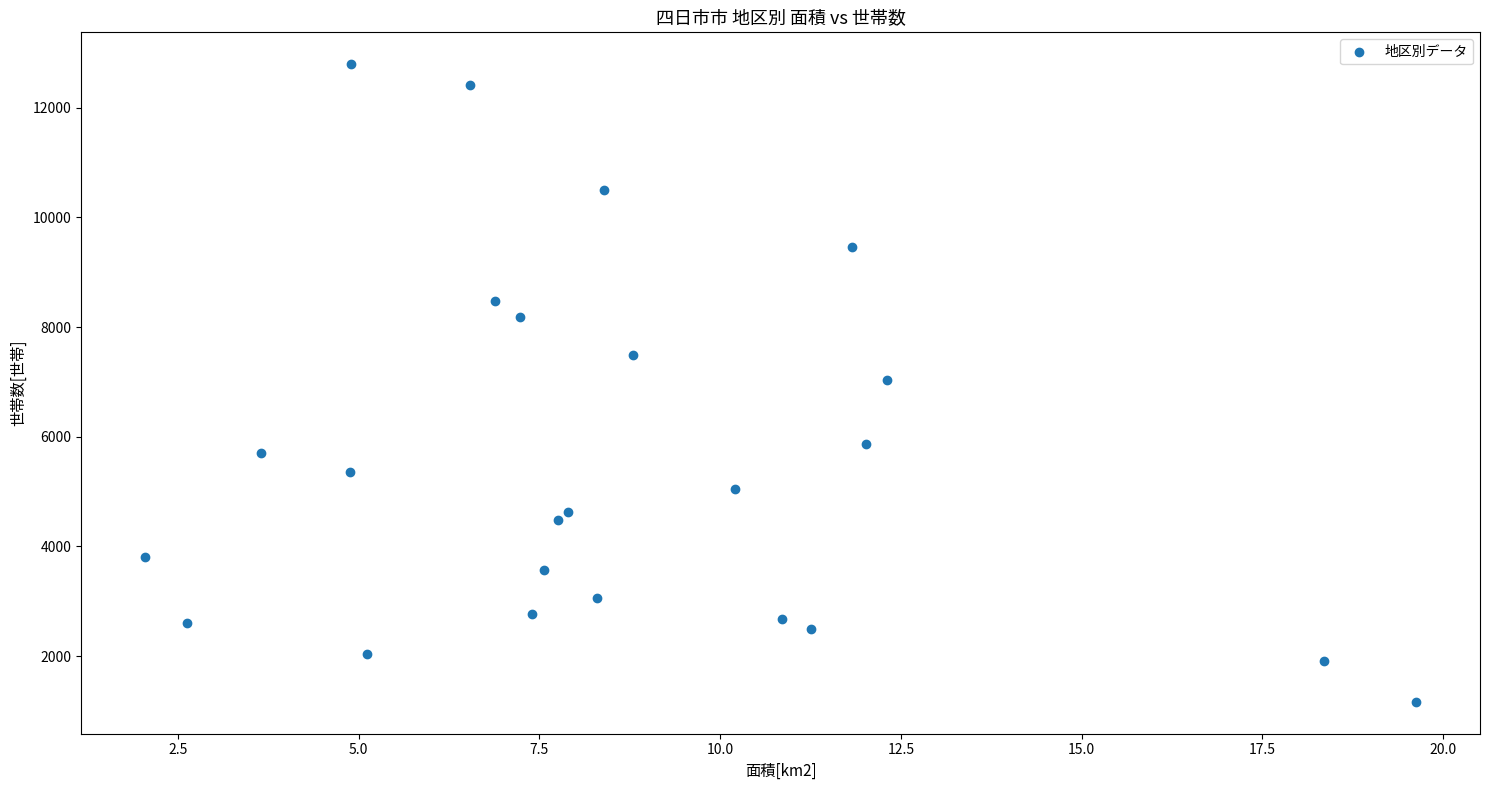

What is the range of Y values (max minus min)?

11626